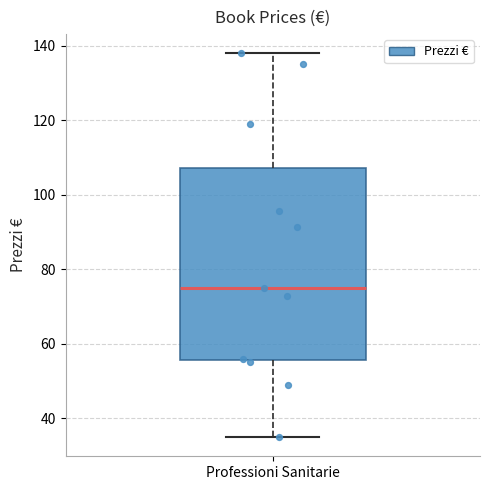

Transcribe this box plot: give where the median line is, the range the box spans, and where the two whiskers end, as read against the y-axis. The values are not printed on the chart, so give them approximately, as read against the axis.

median 76, box 56 to 108, whiskers 34 to 138